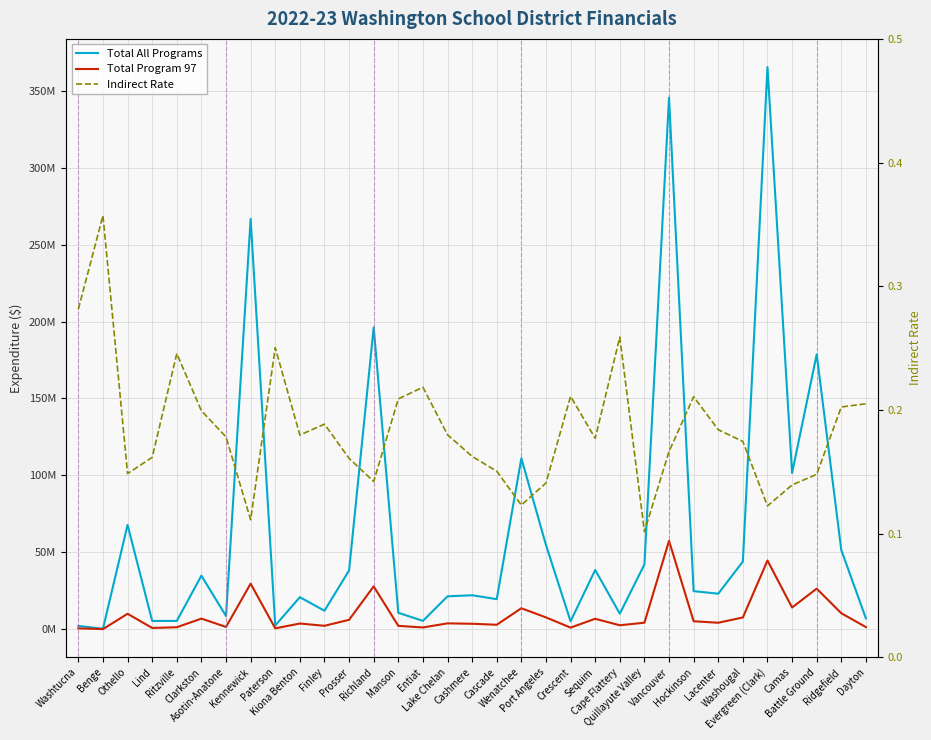

In Indirect Rate, how many points are higher than both neighbors (excluding endpoints)?

8